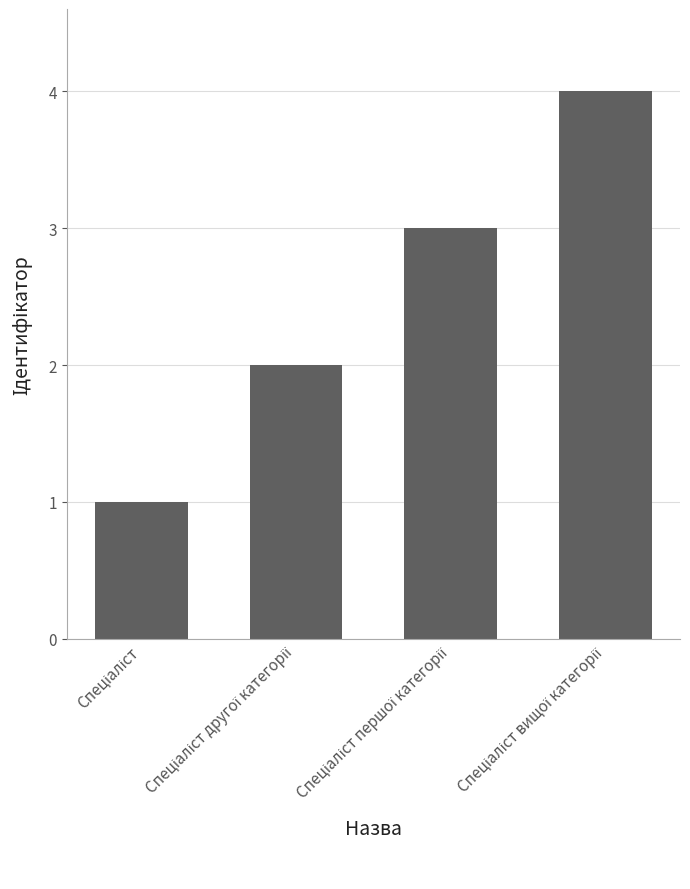

What is the sum of all values?

10